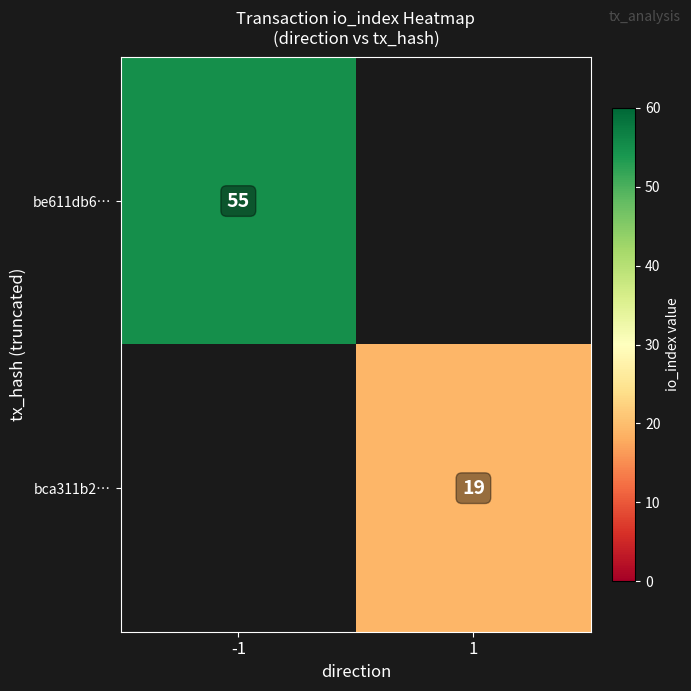

True or false: be611db6… has a value of 77.7 at -1.

False